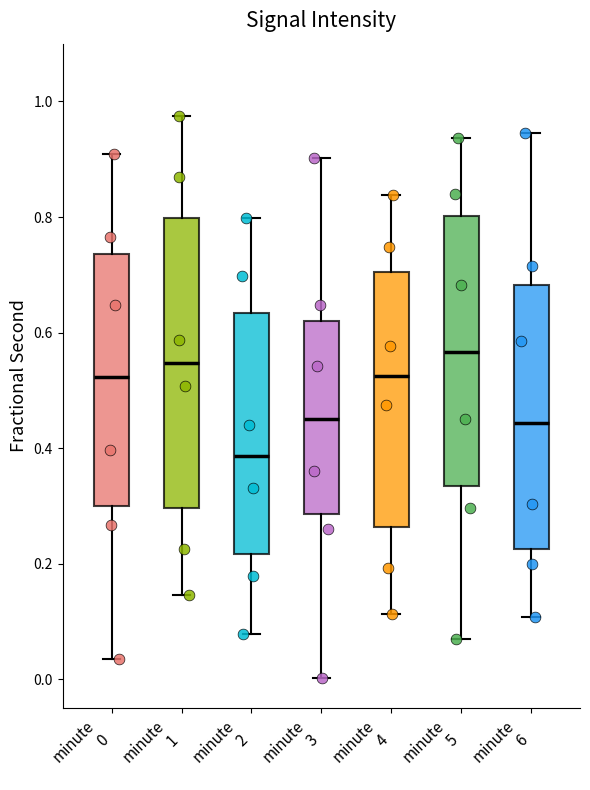

Comparing the boxes themselves (not the whiskers), which one is the tallest?

minute 1